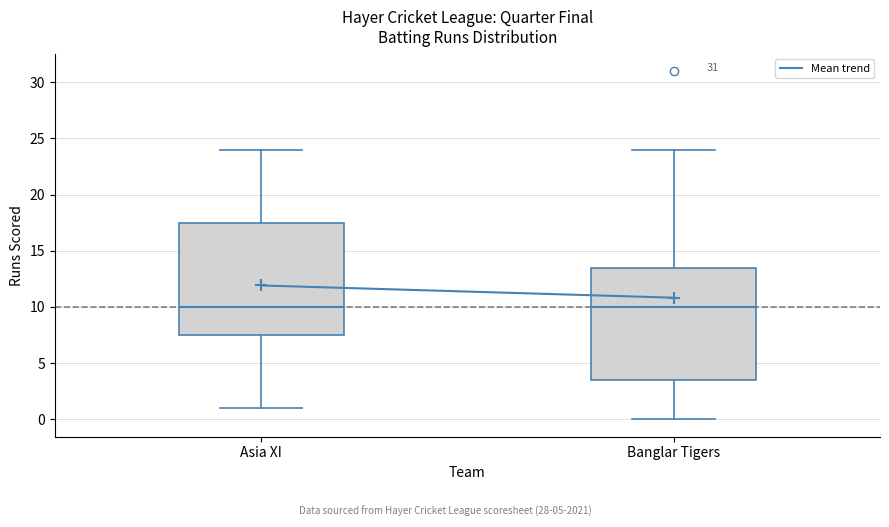

Where is the lower edge of the box for Banglar Tigers on the y-axis? The values are not printed on the chart, so give them approximately, as read against the axis.

3.5